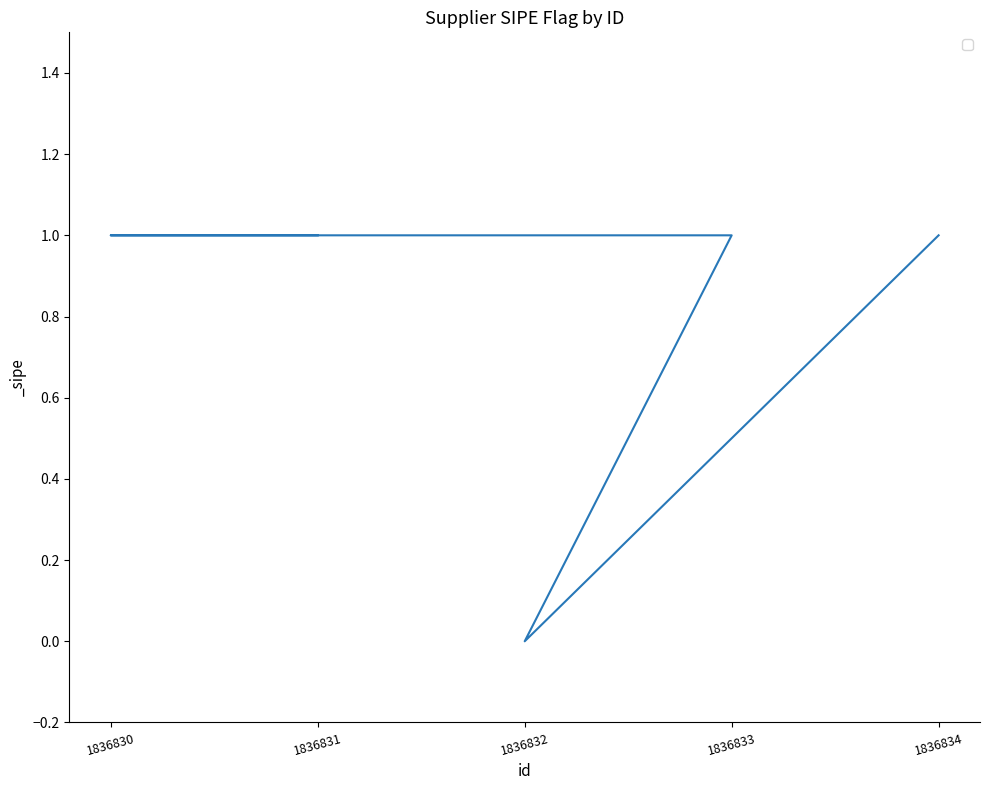

What is the greatest value displayed?

1